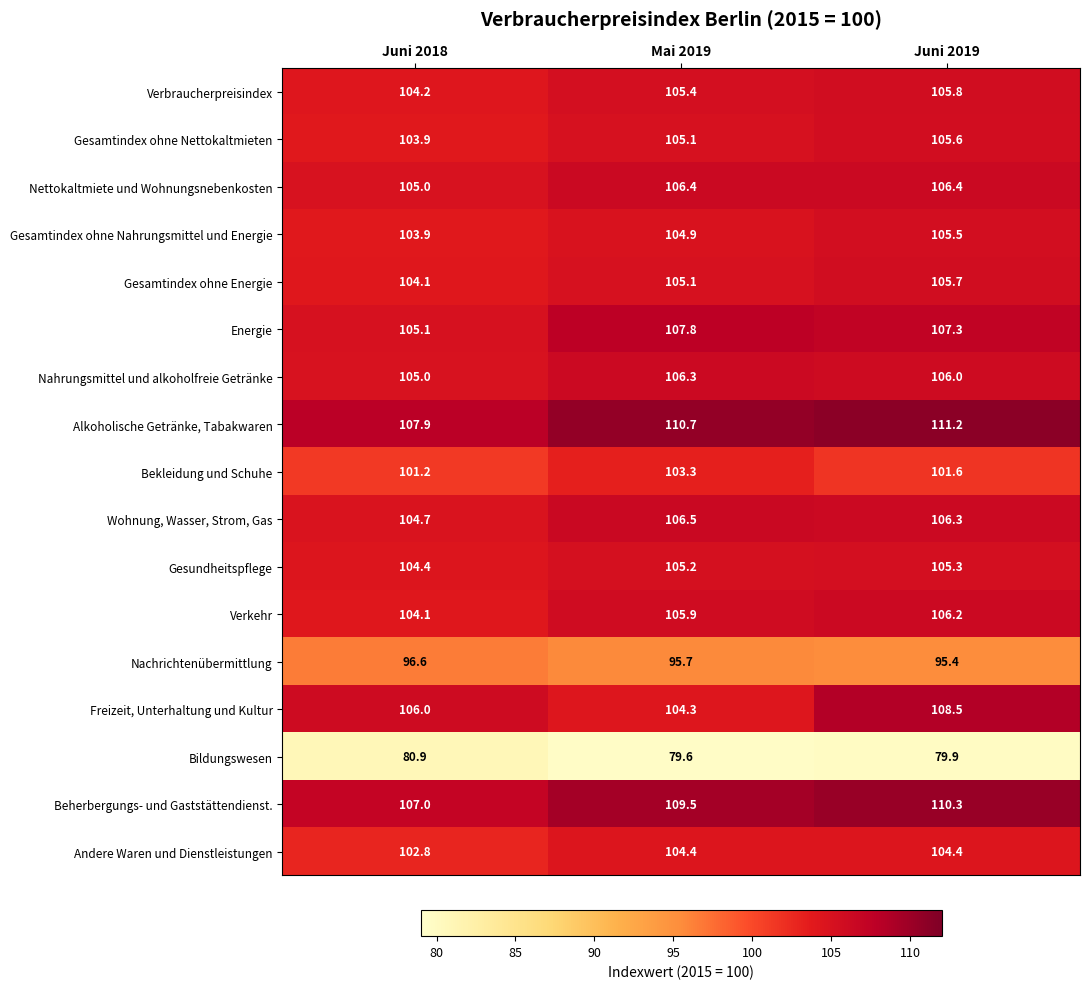

Is it true that Verbraucherpreisindex equals 54.9 at Juni 2018?

False